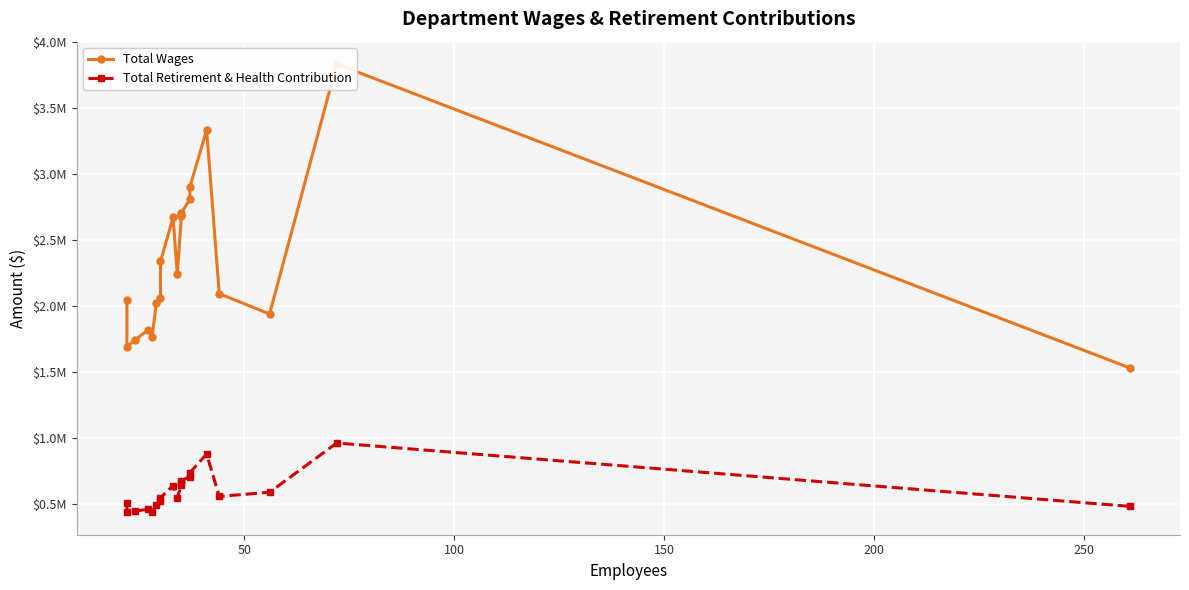

Reading left to right, what are all the values shown in this chart?

Total Wages: 2043591	1690524	1741807	1815392	1763348	2020928	2058811	2335368	2669042	2239801	2690239	2680187	2704623	2806544	2899680	3332244	2090999	1937735	3831786	1528471
Total Retirement & Health Contribution: 506315	435538	443909	457265	434043	493068	520134	544511	636595	544486	642172	657062	674729	703412	734079	875528	554404	586123	959261	479002